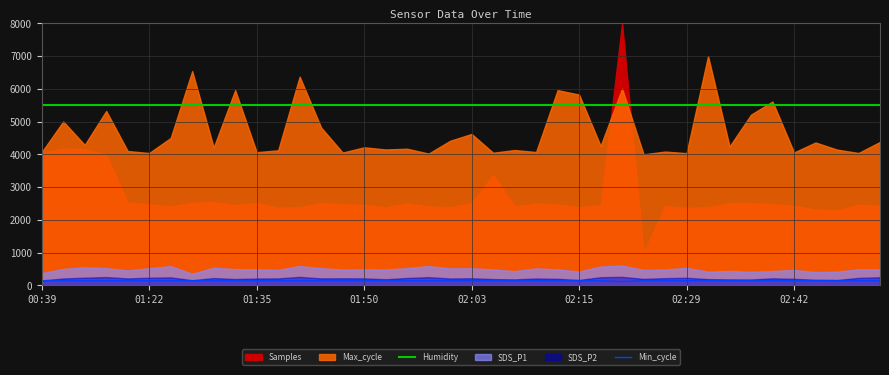

Does the chart display data point markers on the line(s)?

No